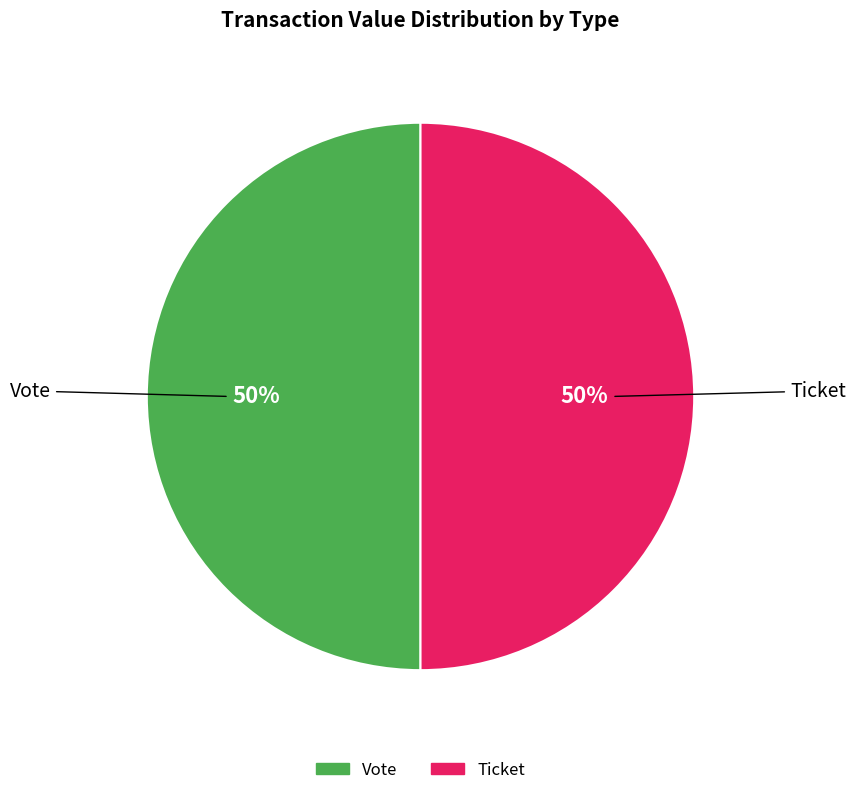

To the nearest percent, what is the average slice percentage?

50%